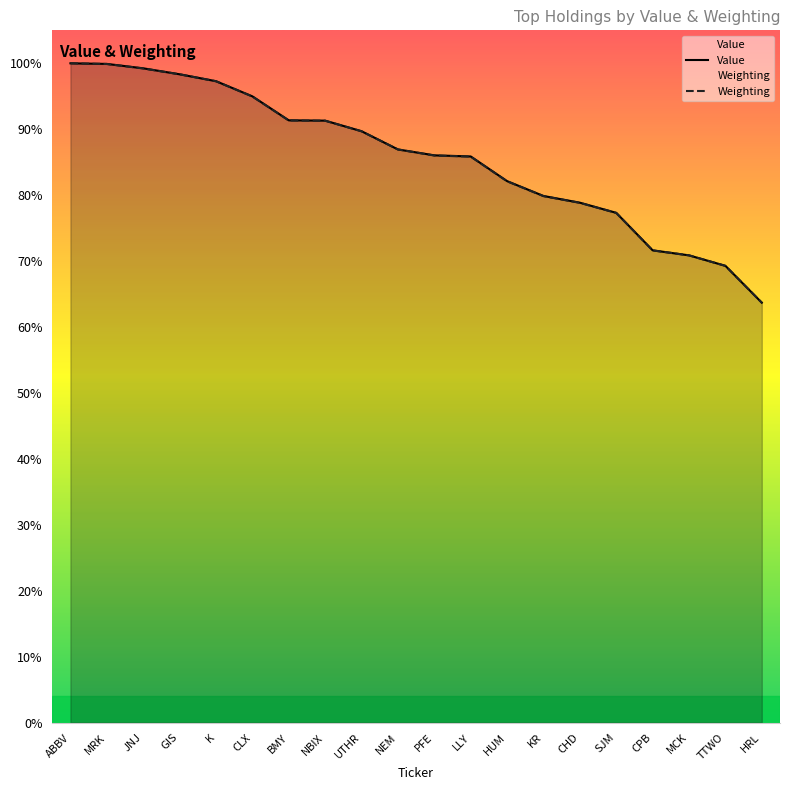

True or false: Weighting has a value of 78.8 at CHD.

True